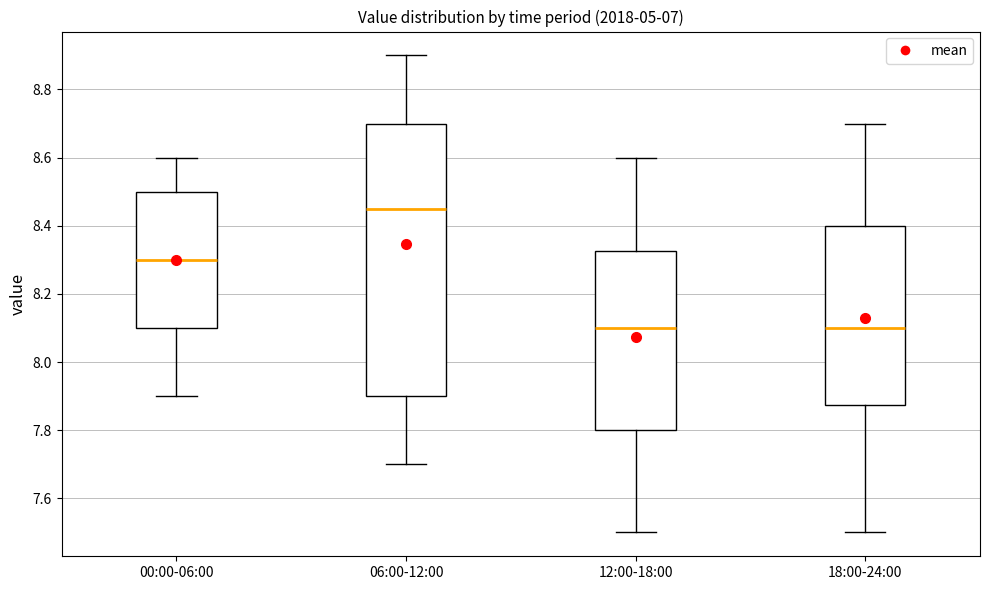

Reading left to right, read every box against the y-axis: the position of its median line, the range the box covers, and the ends of its whiskers. The values are not printed on the chart, so give them approximately, as read against the axis.

00:00-06:00: median 8.30, box 8.10 to 8.50, whiskers 7.90 to 8.60
06:00-12:00: median 8.46, box 7.90 to 8.70, whiskers 7.70 to 8.90
12:00-18:00: median 8.10, box 7.80 to 8.32, whiskers 7.50 to 8.60
18:00-24:00: median 8.10, box 7.88 to 8.40, whiskers 7.50 to 8.70